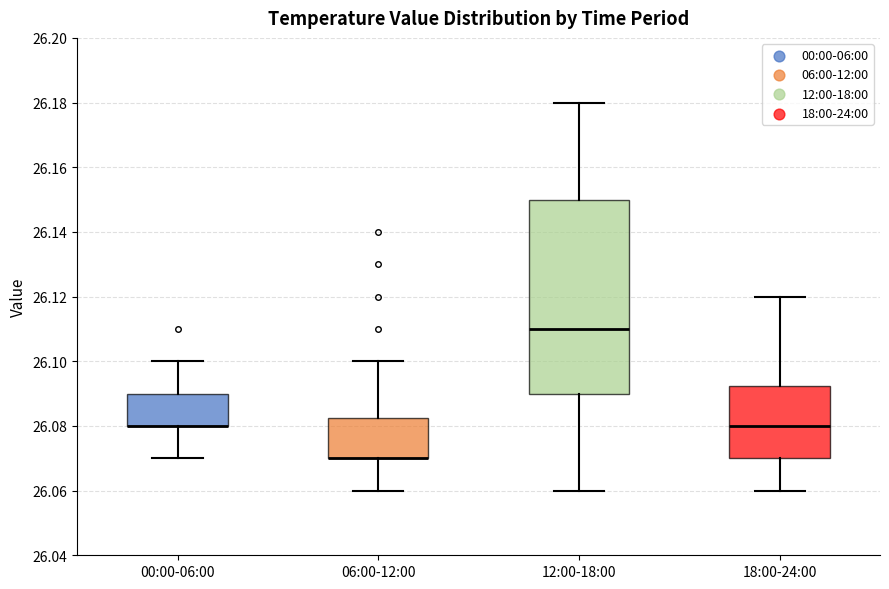

Which box is the tallest, from its lower edge to its upper edge?

12:00-18:00